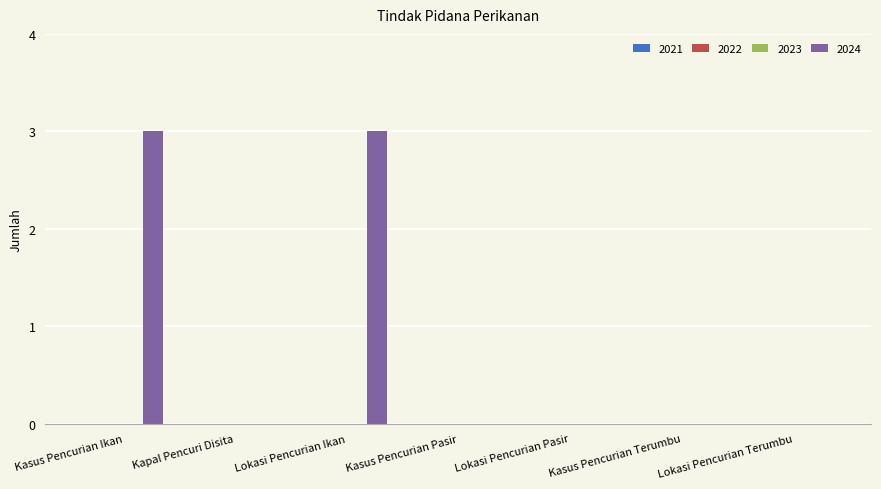

What is the maximum value shown in the chart?

3